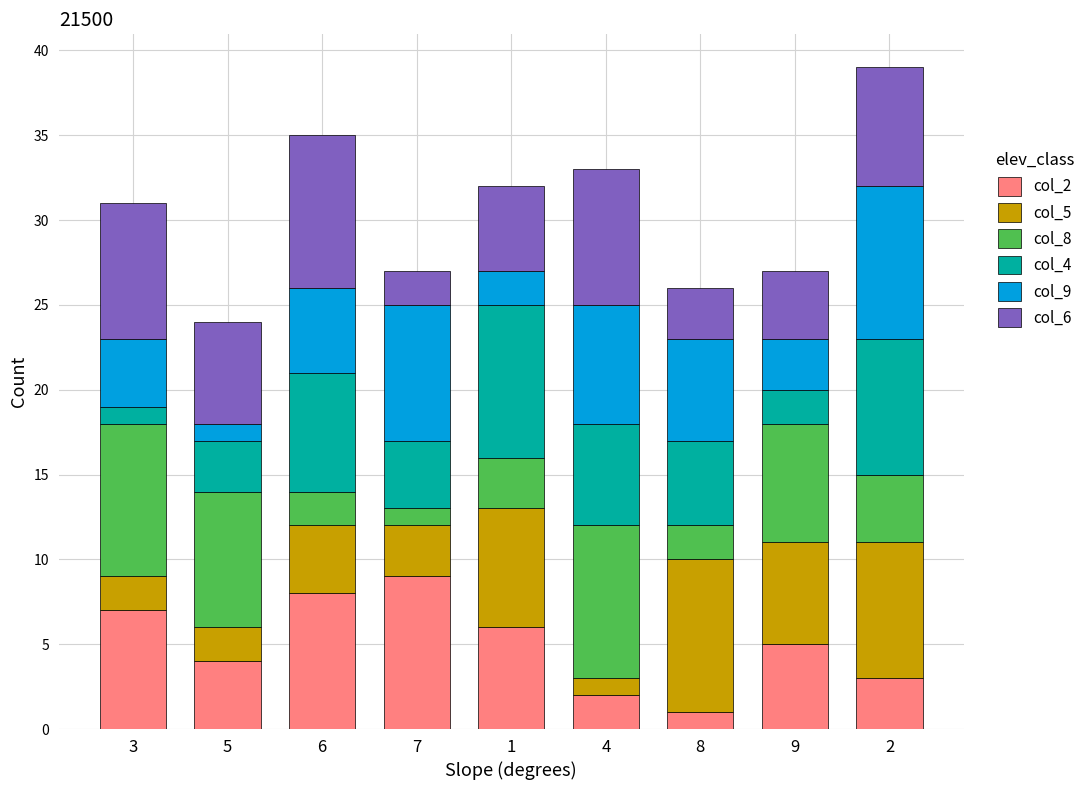

True or false: col_2 has a value of 5 at 9.

True